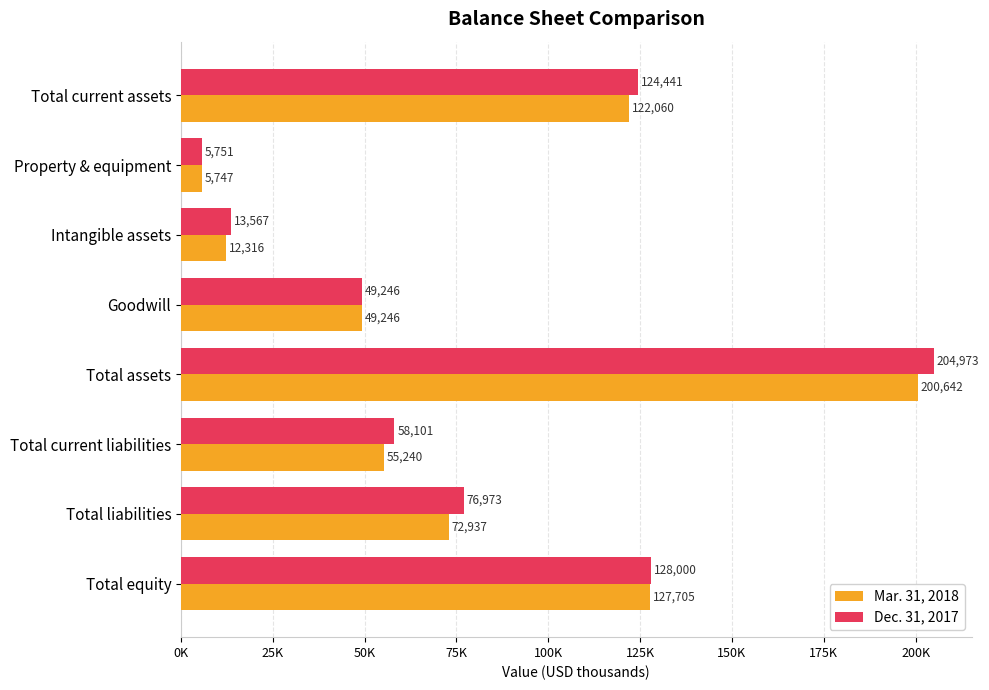

Reading left to right, list all the values displayed in this chart.

Mar. 31, 2018: 122060	5747	12316	49246	200642	55240	72937	127705
Dec. 31, 2017: 124441	5751	13567	49246	204973	58101	76973	128000